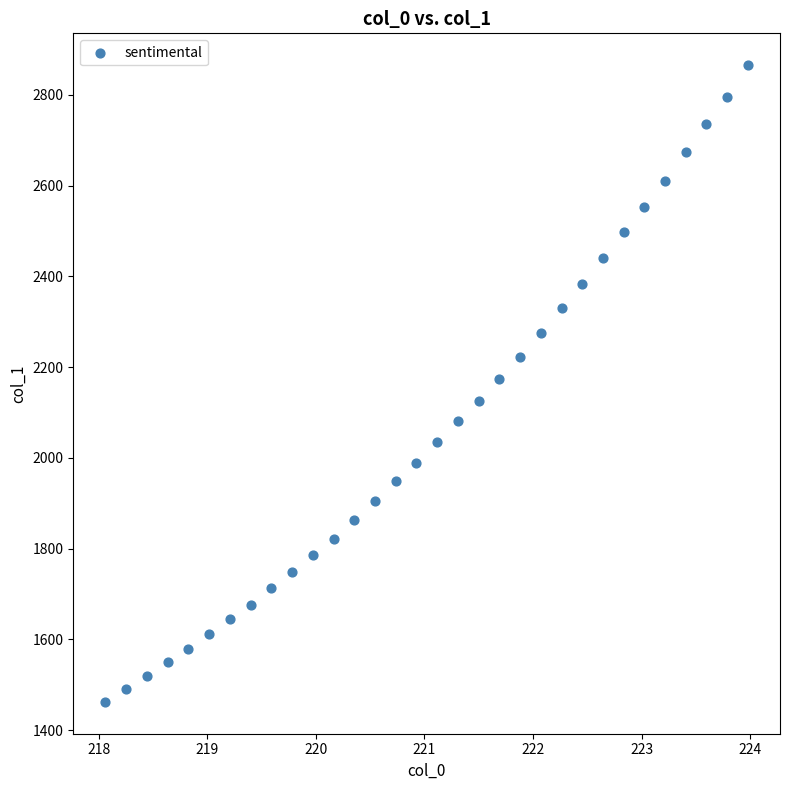

What is the range of Y values (max minus min)?

1402.9